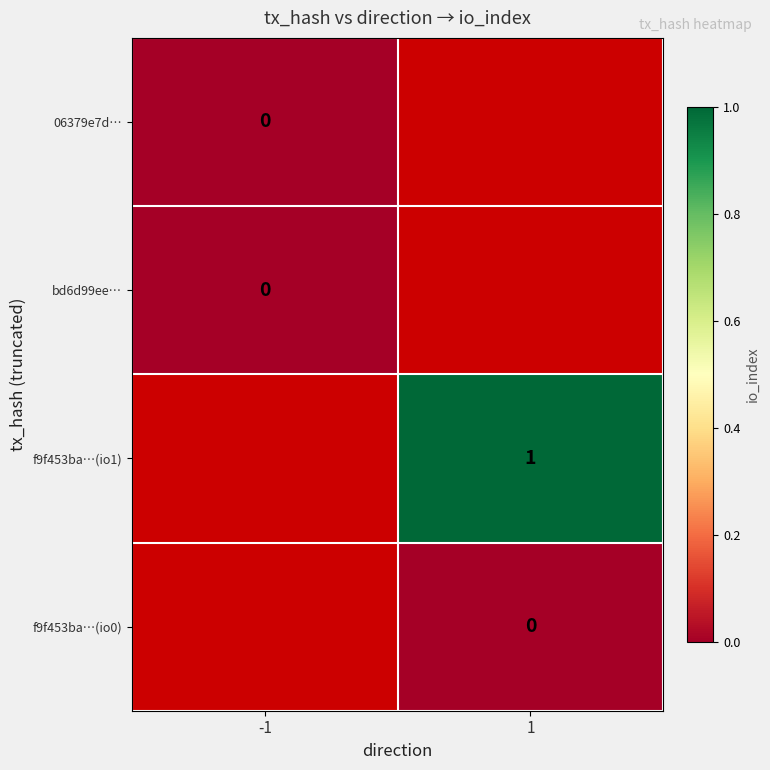

Is the value of f9f453ba…(io1) at 1 greater than the value of 06379e7d… at -1?

Yes